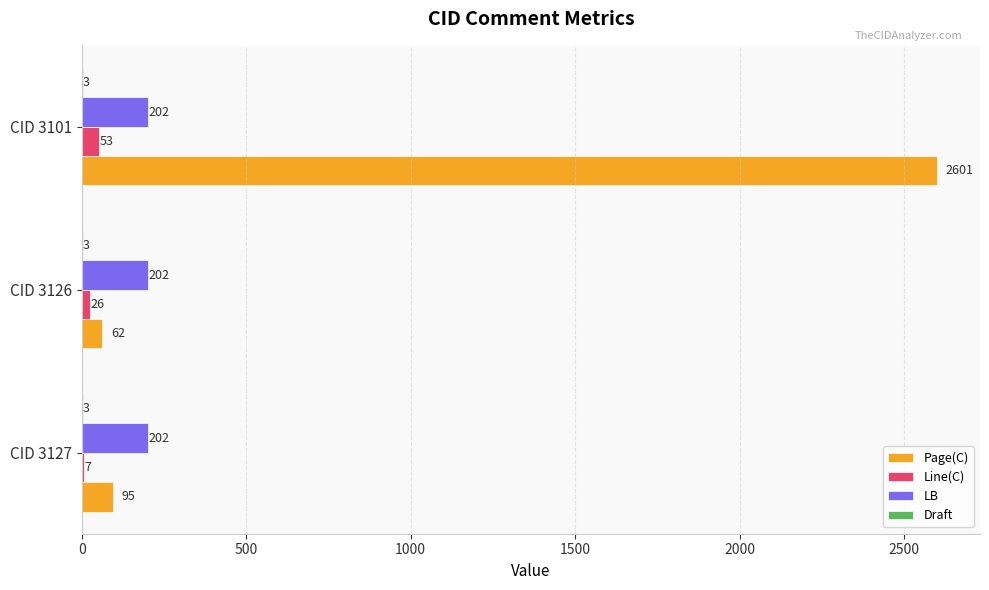

The value of Page(C) at CID 3127 is 95. True or false?

True